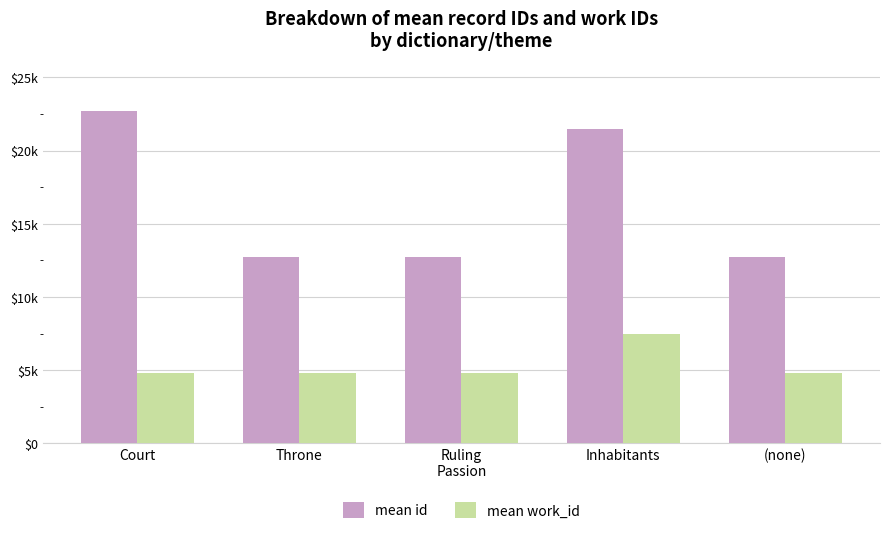

Reading right to left, list all the values displayed in this chart.

mean id: (none)=12727.0	Inhabitants=21487.0	Ruling
Passion=12759.0	Throne=12740.0	Court=22700.5
mean work_id: (none)=4793.0	Inhabitants=7504.0	Ruling
Passion=4793.0	Throne=4792.0	Court=4803.0